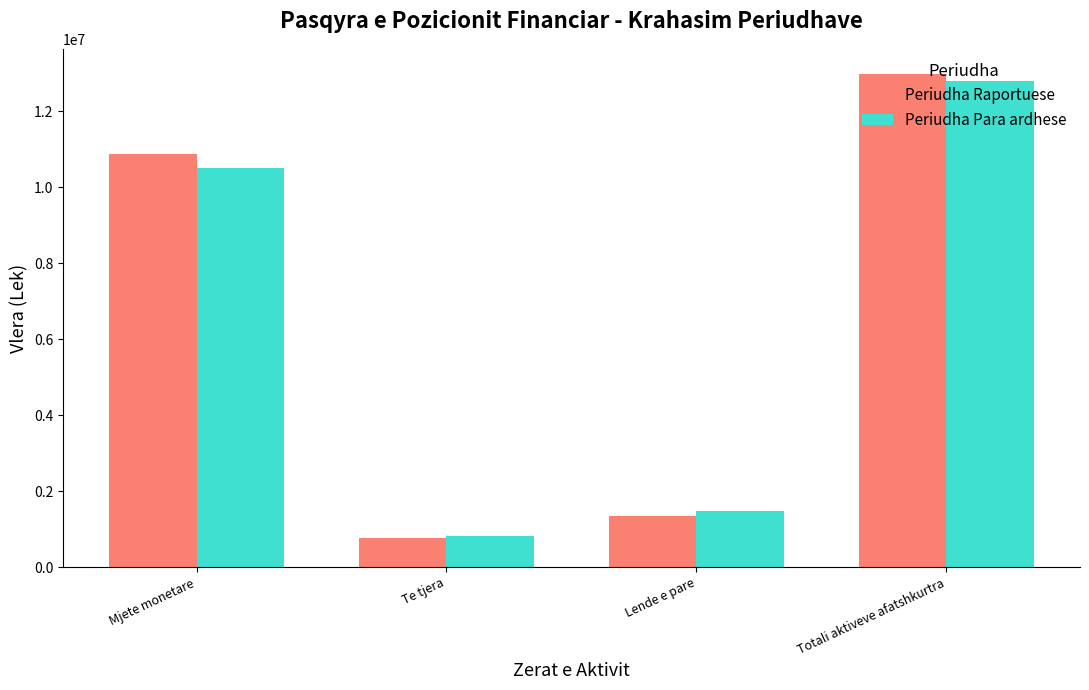

What value does the Periudha Raportuese series have at Mjete monetare, to the nearest 10?

10879430